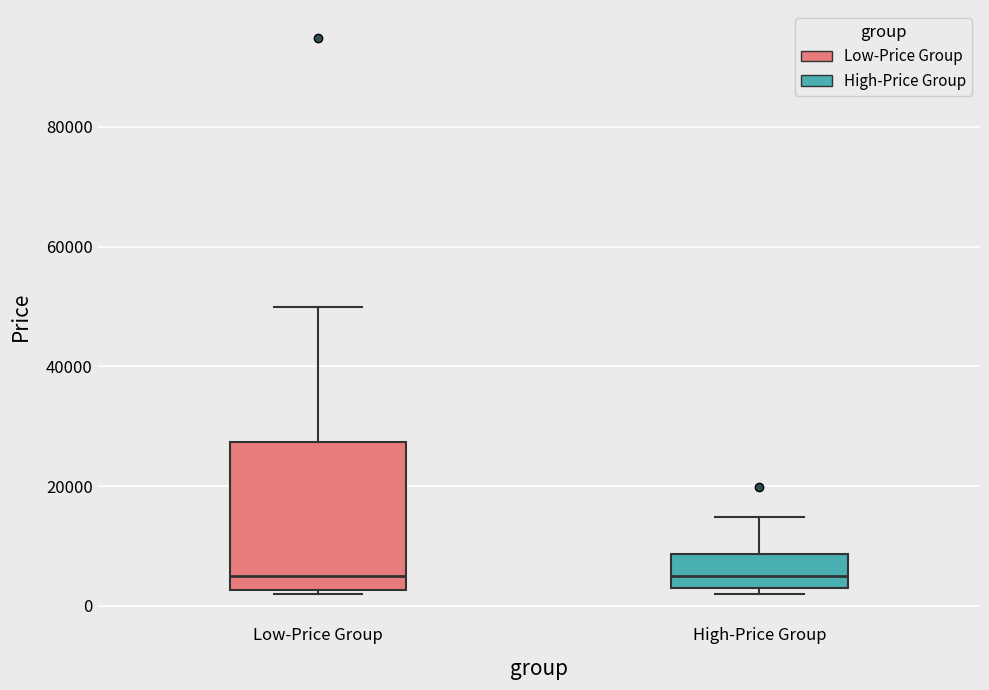

Which box is the tallest, from its lower edge to its upper edge?

Low-Price Group